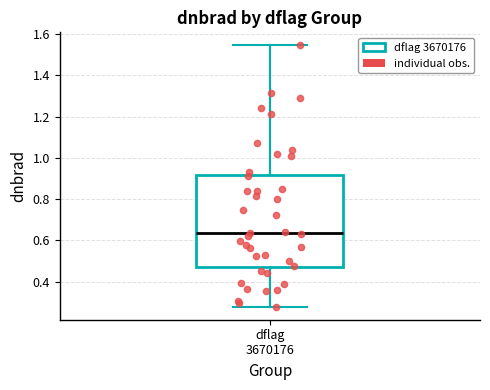

Where is the lower edge of the box for dflag 3670176 on the y-axis? The values are not printed on the chart, so give them approximately, as read against the axis.

0.48